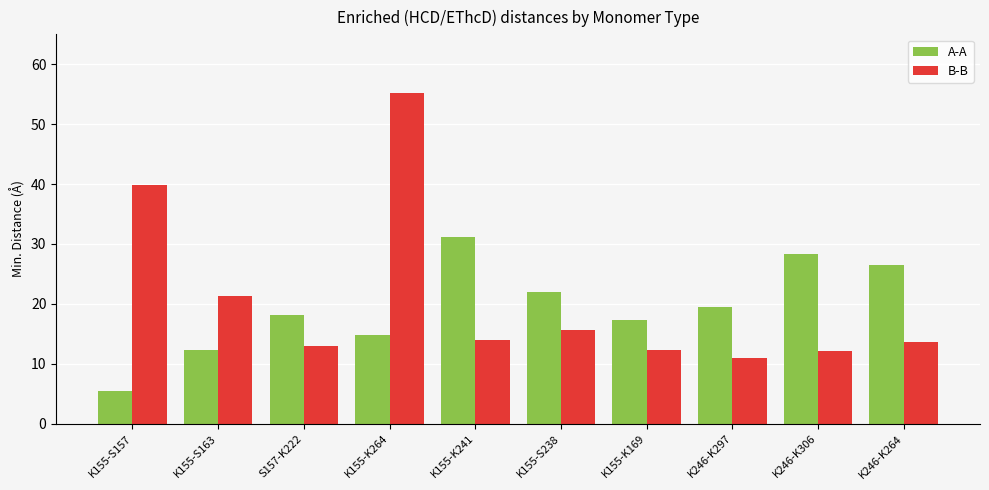

At K155-K241, list the series in order from largest to smallest.

A-A, B-B